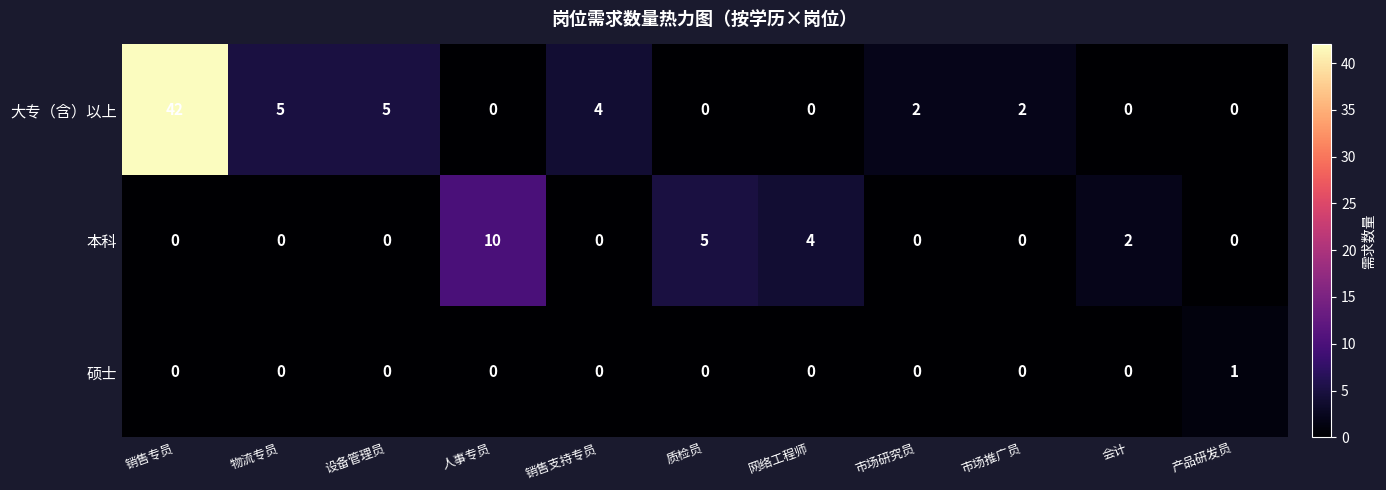

Count the 硕士 values in the range 0 to 1.

11